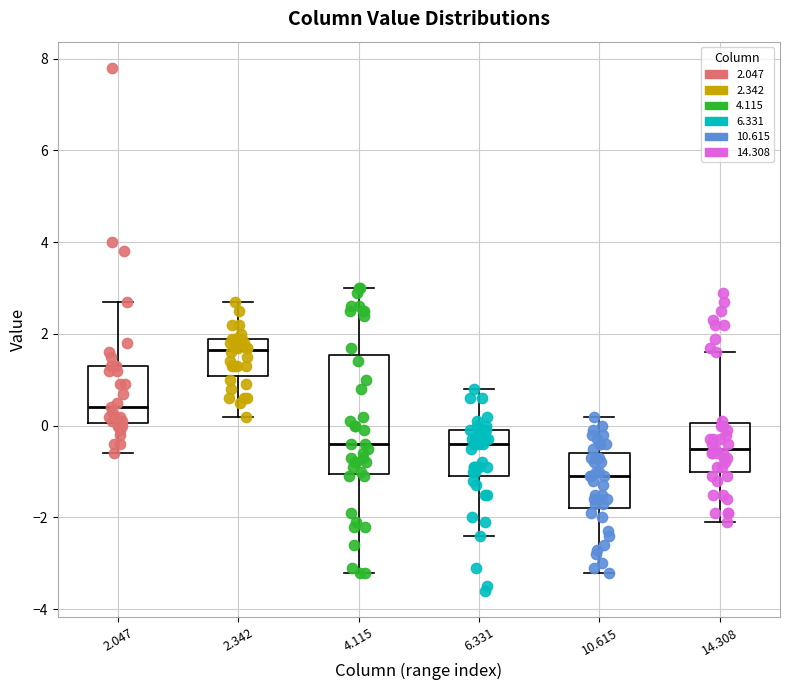

Where is the upper edge of the box at x = 2.342 on the y-axis? The values are not printed on the chart, so give them approximately, as read against the axis.

2.0